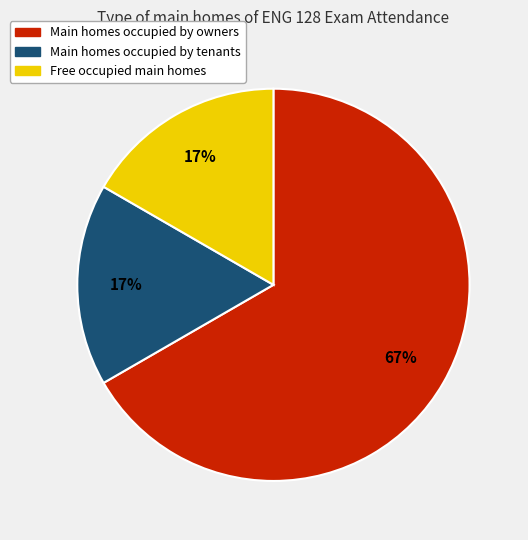

To the nearest percent, what is the average slice percentage?

33%